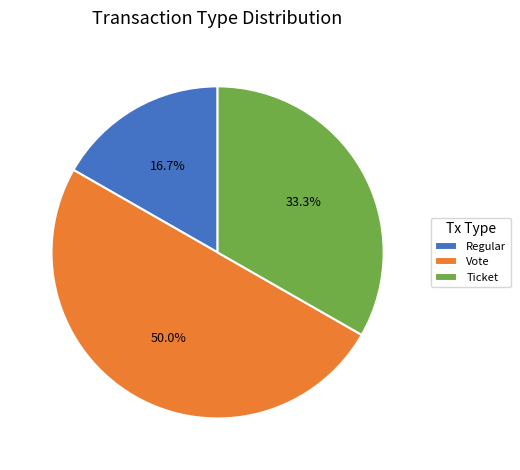

To the nearest percent, what is the average slice percentage?

33%